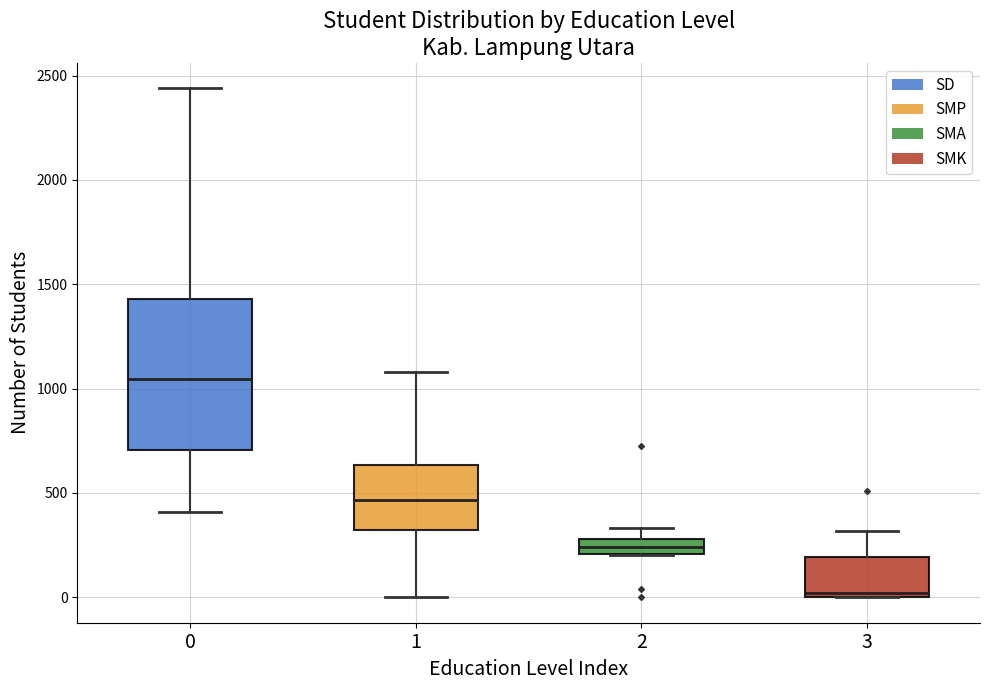

Which box has the lowest median line?

3